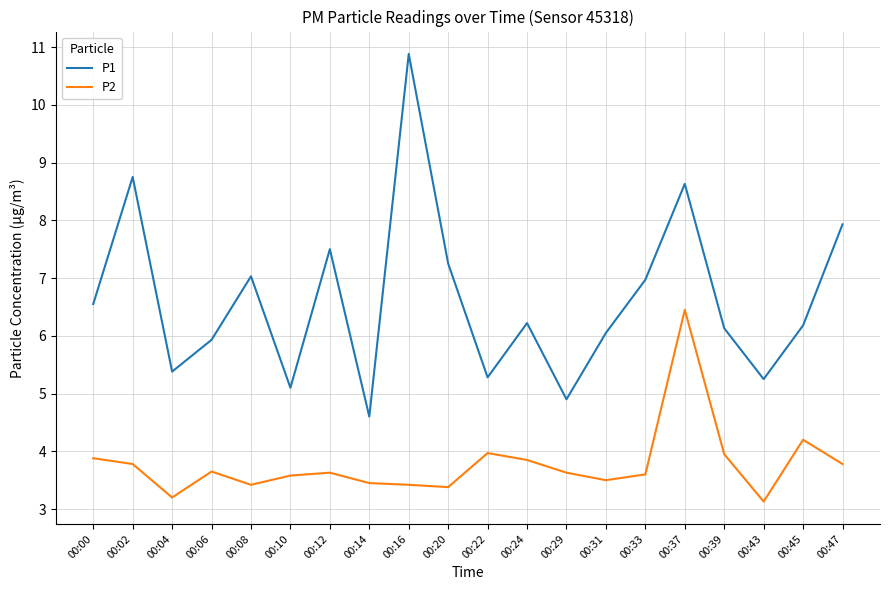

True or false: P1 and P2 intersect in this chart.

False